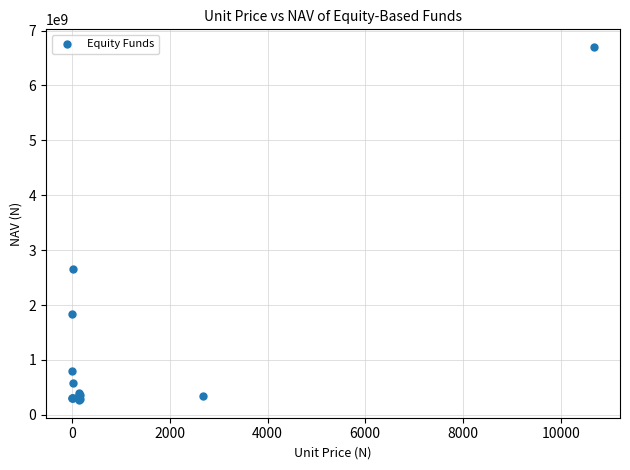

What Y value in the scatter plot is closest to 3484718050?

2652599255.3